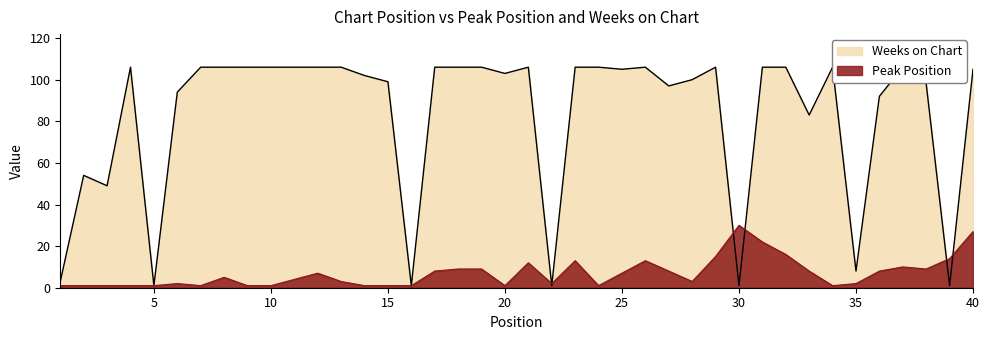

At which label is Weeks on Chart closest to 53?

2